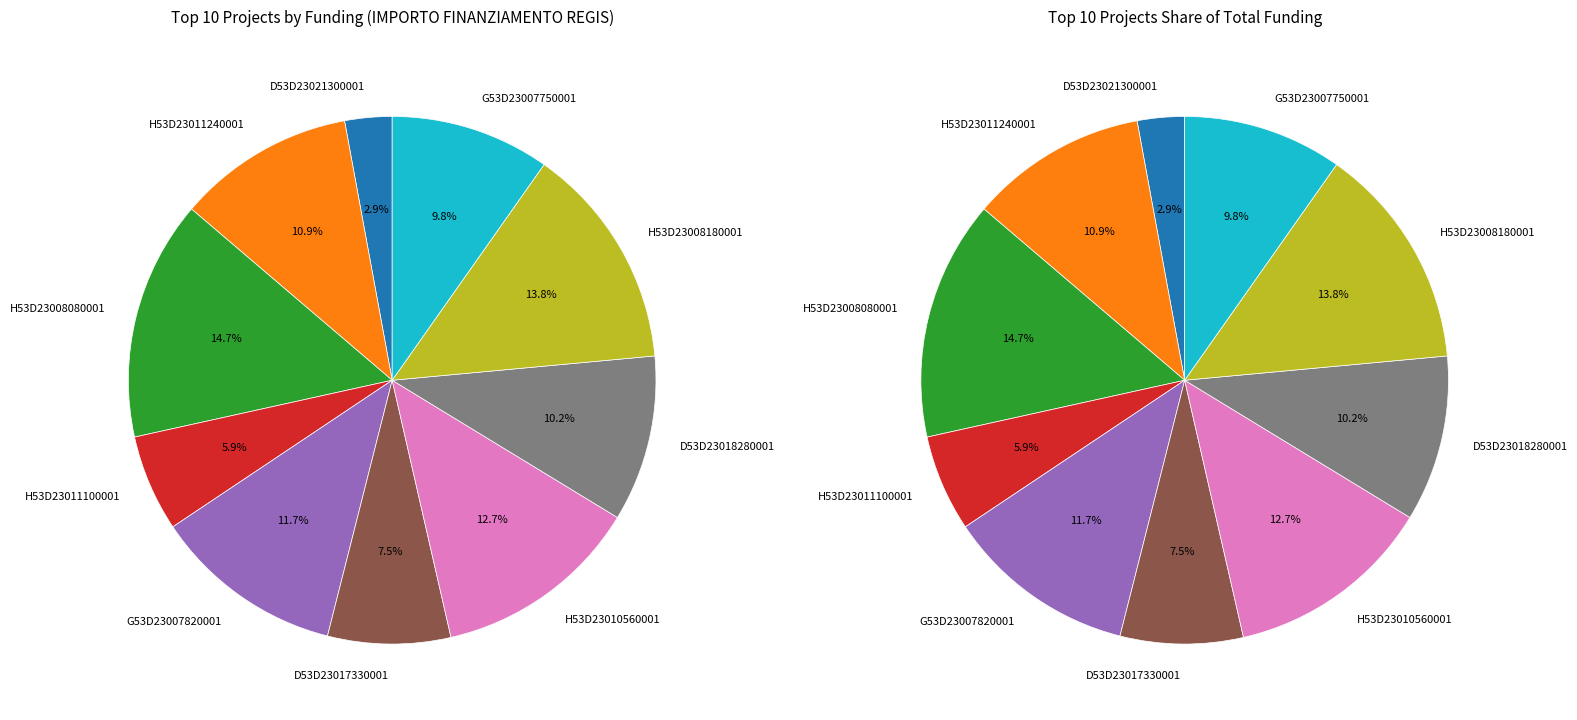

How many segments does this pie chart have?

10